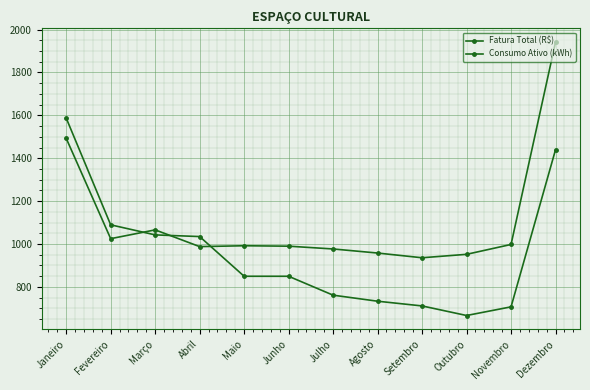

What is the difference between the Fatura Total (R$) values at Janeiro and Julho?

825.9